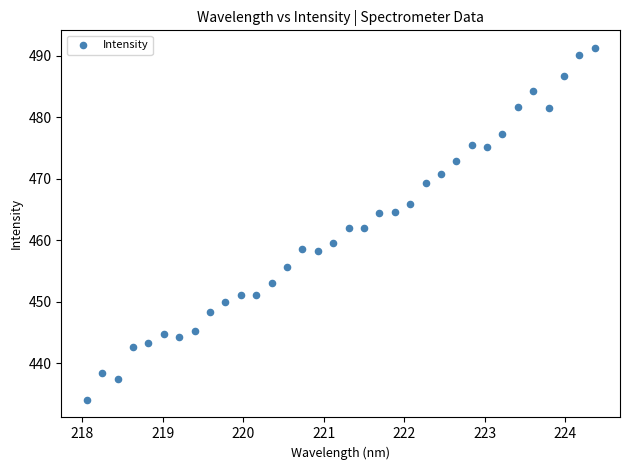

What is the range of Y values (max minus min)?

57.2